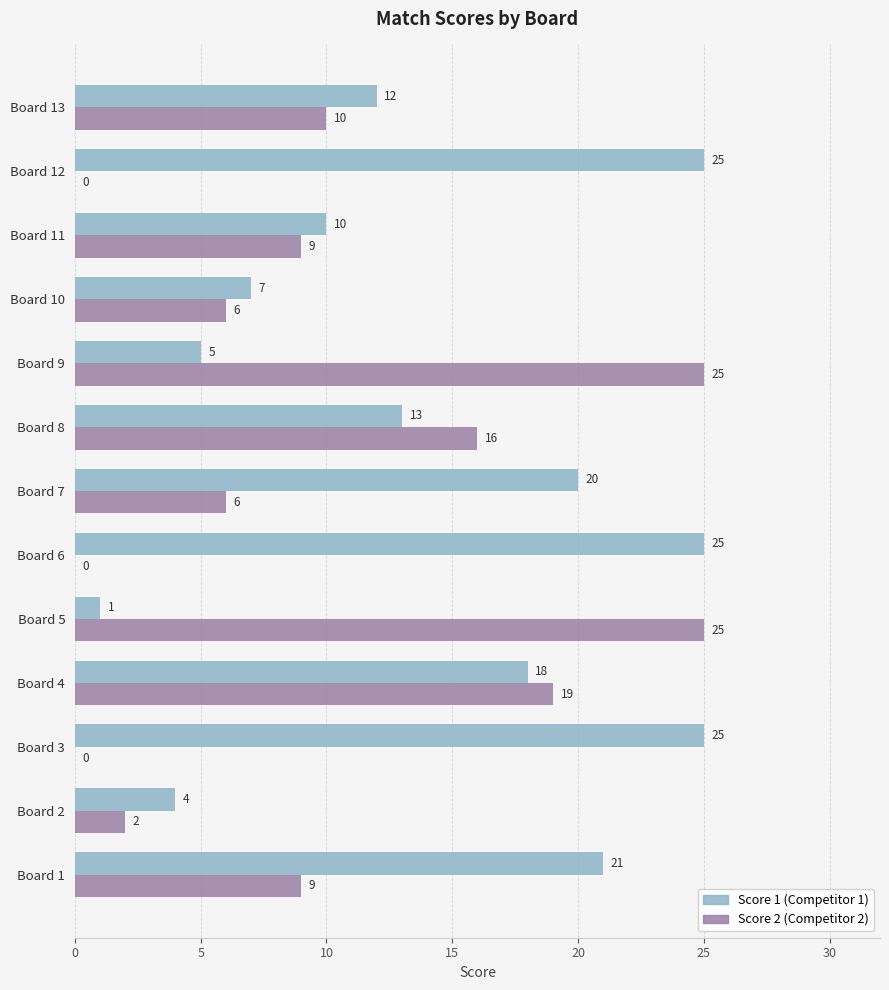

At which category is the sum across all series the highest?

Board 4